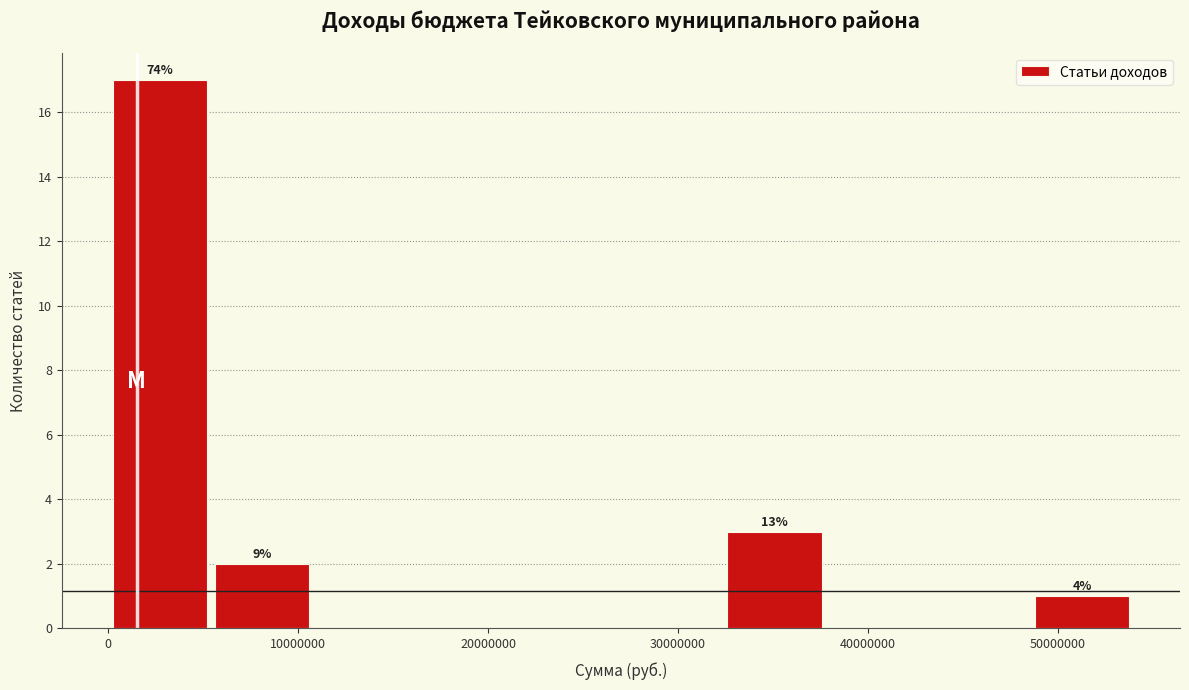

Over which range of the x-axis is the bar tallest?

0 to 5000000